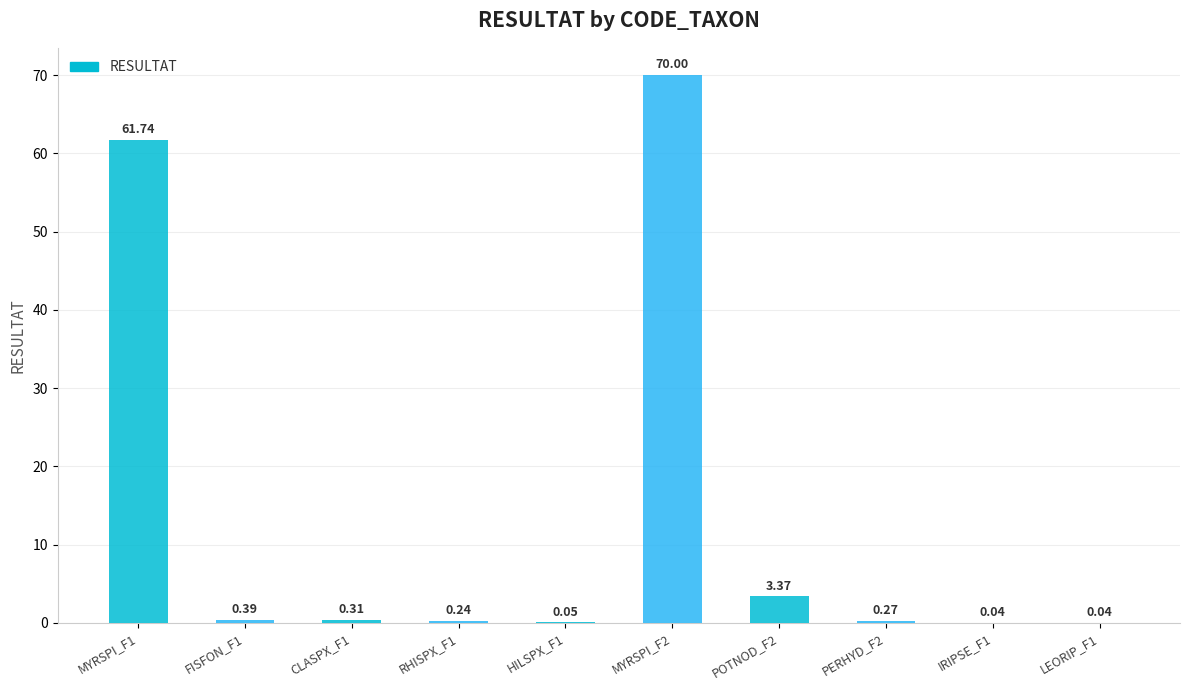

What is the maximum value shown in the chart?

70.0